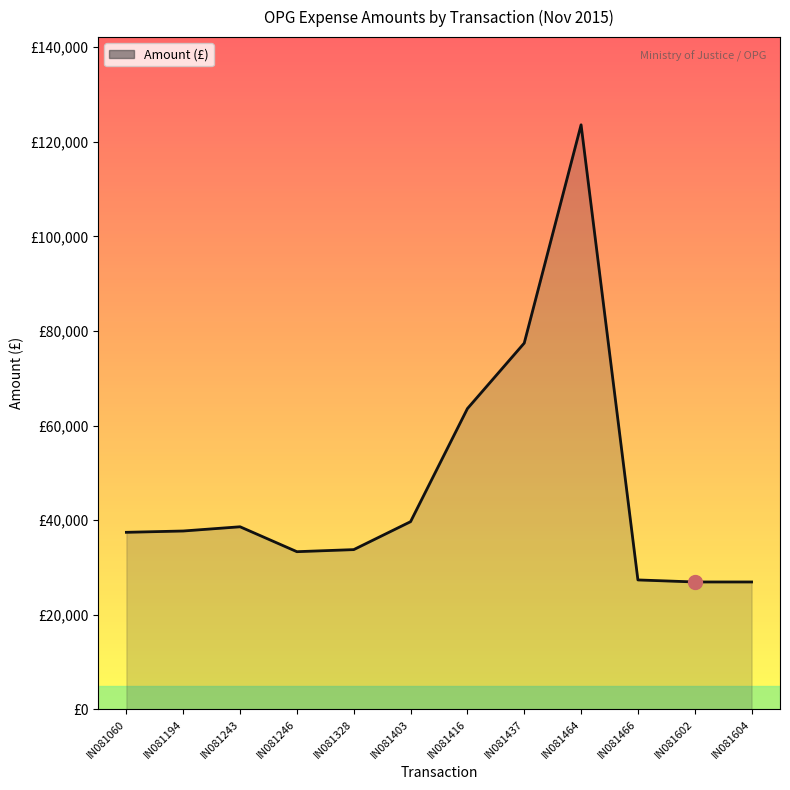

How many points are higher than both their immediate neighbors (excluding endpoints)?

2